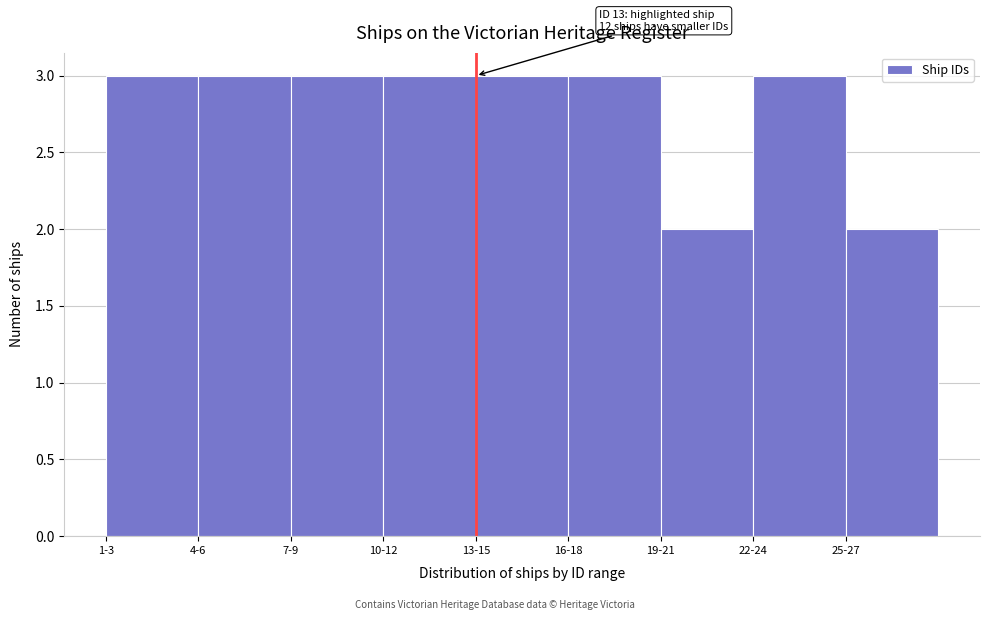

Reading right to left, extract all data points from this chart.

25-27=2	22-24=3	19-21=2	16-18=3	13-15=3	10-12=3	7-9=3	4-6=3	1-3=3